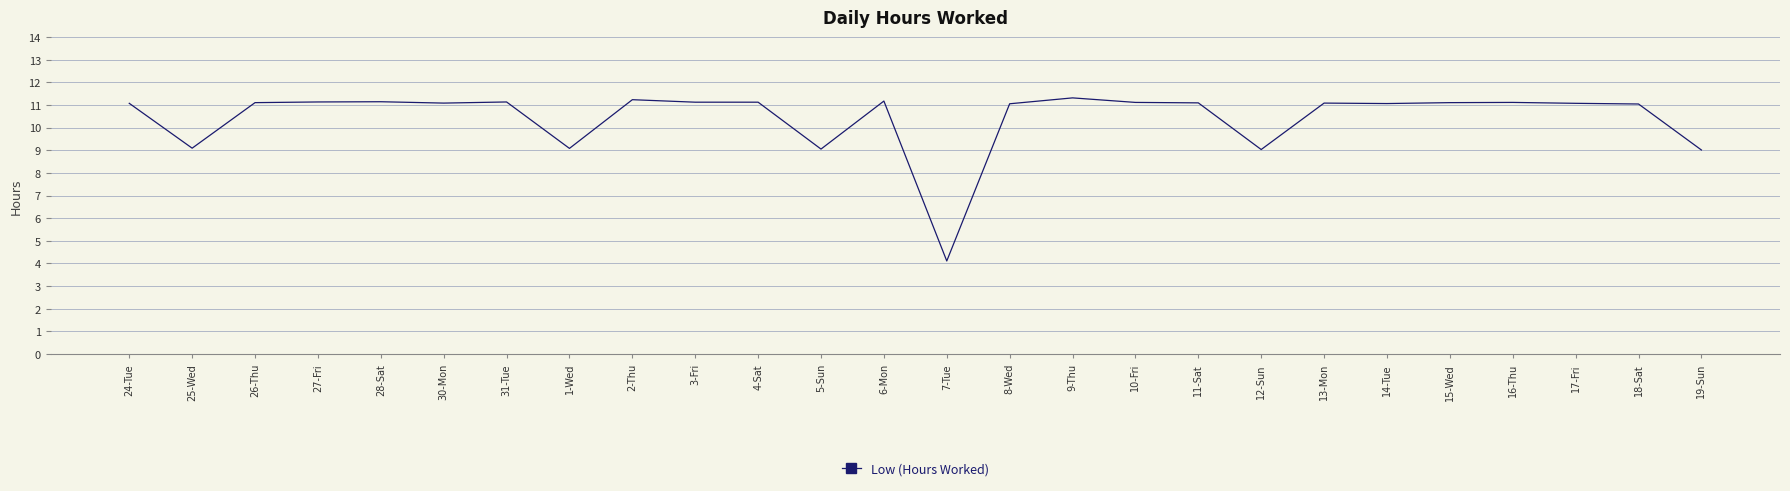

What is the sum of all values?

271.7